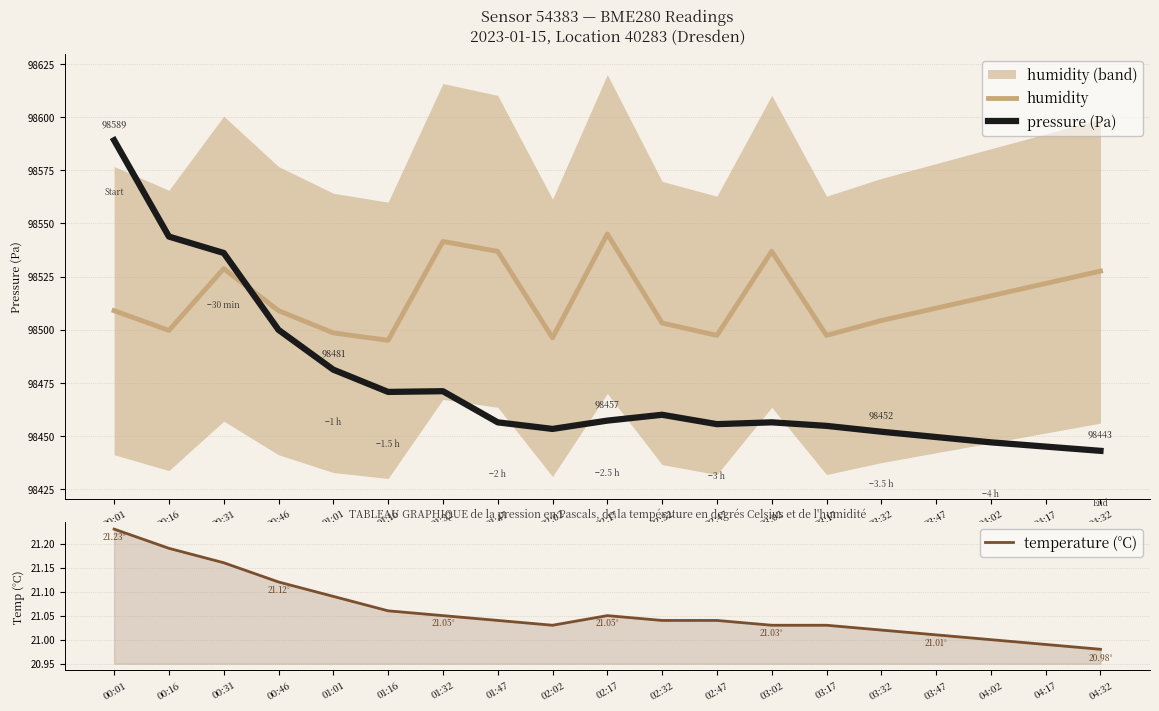

True or false: humidity has a value of 155597.9 at 01:47.

False